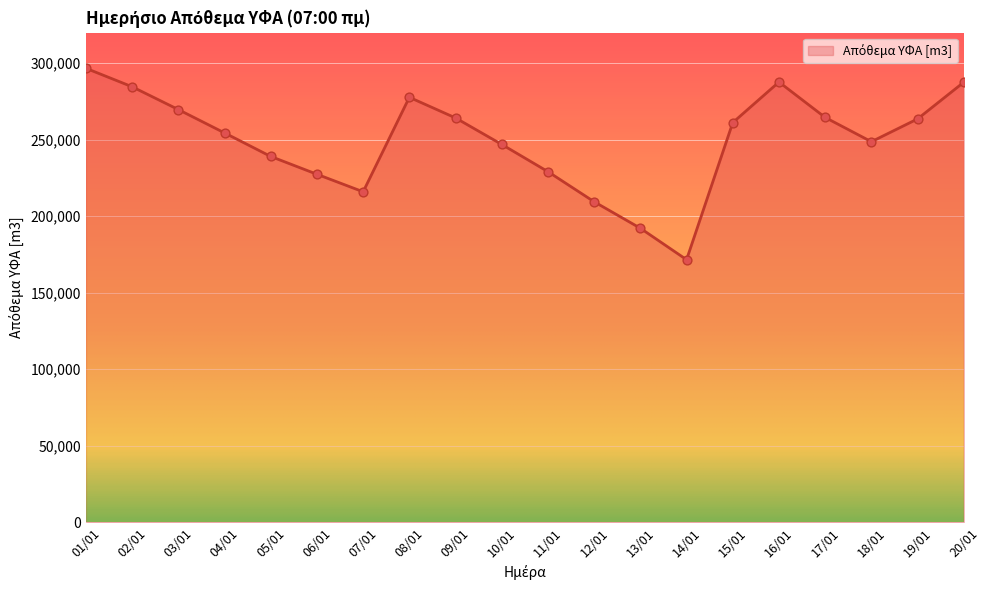

Approximately how many times larger is the value at 18/01 compared to 15/01?

1.0